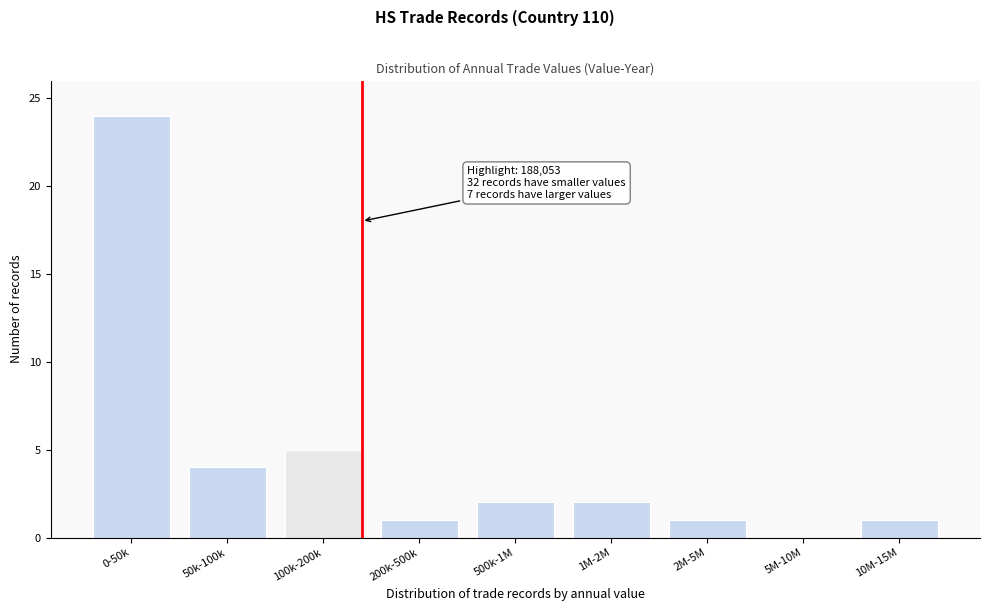

Reading left to right, list all the values displayed in this chart.

0-50k=24	50k-100k=4	100k-200k=5	200k-500k=1	500k-1M=2	1M-2M=2	2M-5M=1	5M-10M=0	10M-15M=1